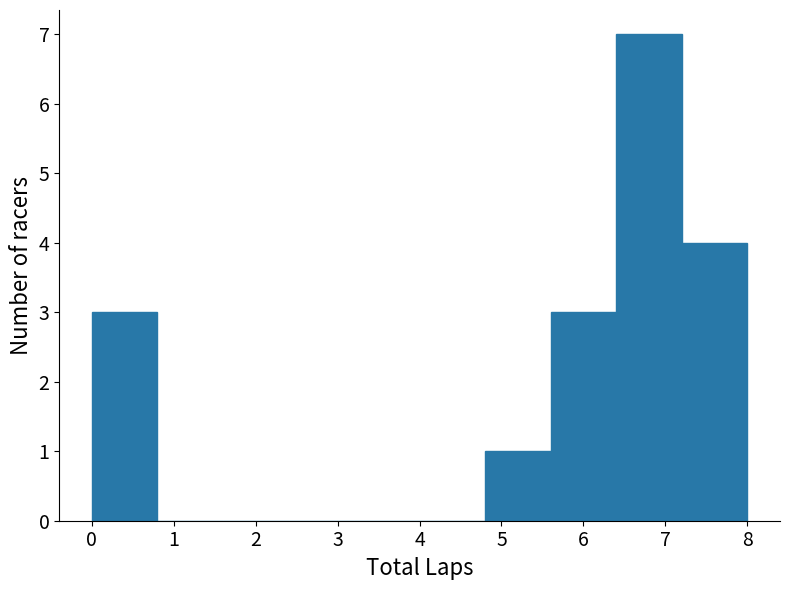

What is the height of the bar covering 4.8 to 5.6 on the x-axis? The values are not printed on the chart, so give them approximately, as read against the axis.

1